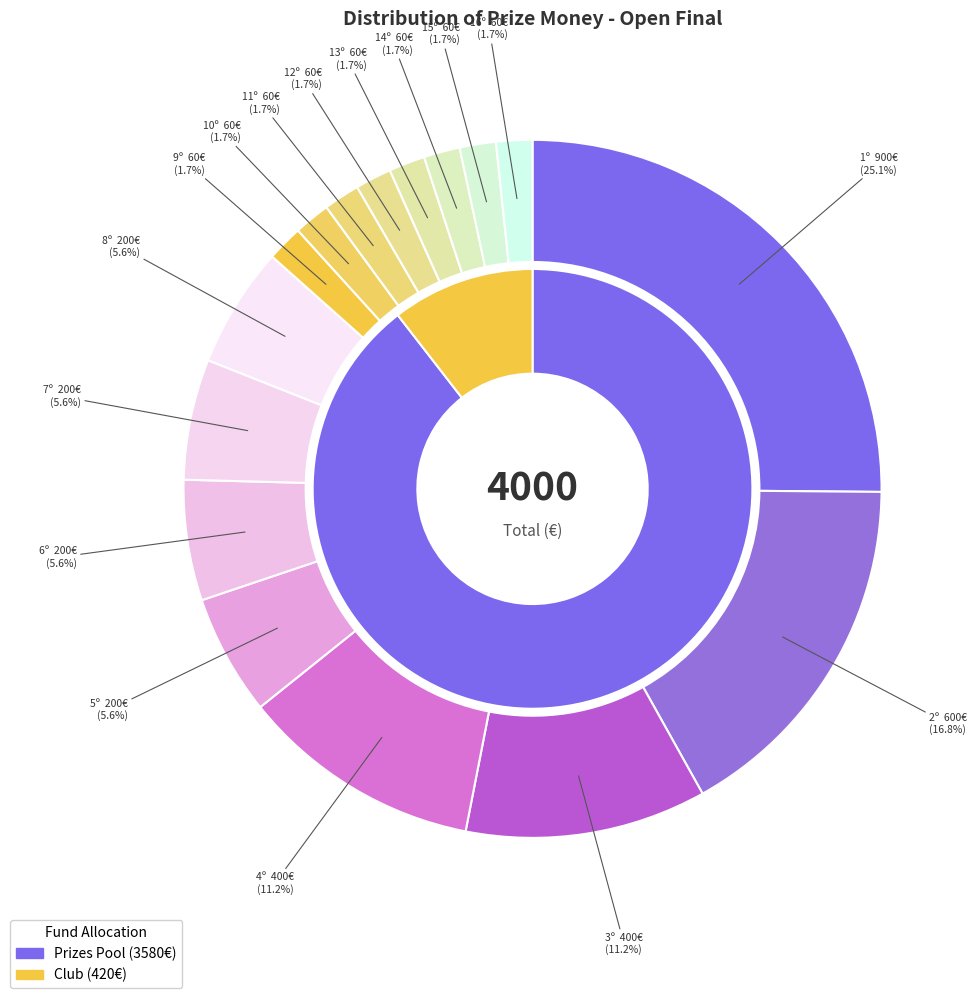

Rank the categories by value from highest to lowest.

1º, 2º, 3º, 4º, 5º, 6º, 7º, 8º, 9º, 10º, 11º, 12º, 13º, 14º, 15º, 16º